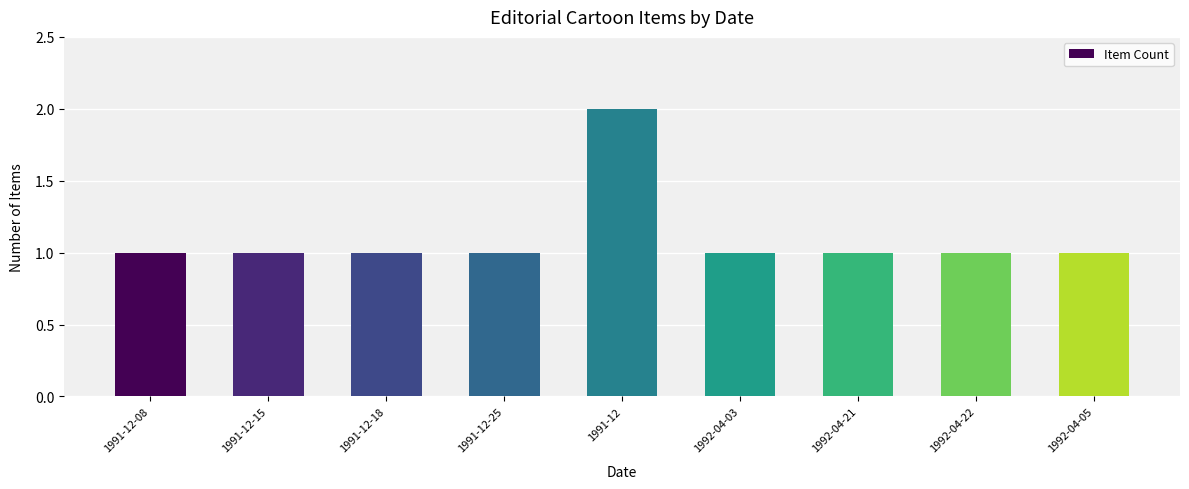

What is the sum of the values at 1991-12-25 and 1992-04-22?

2